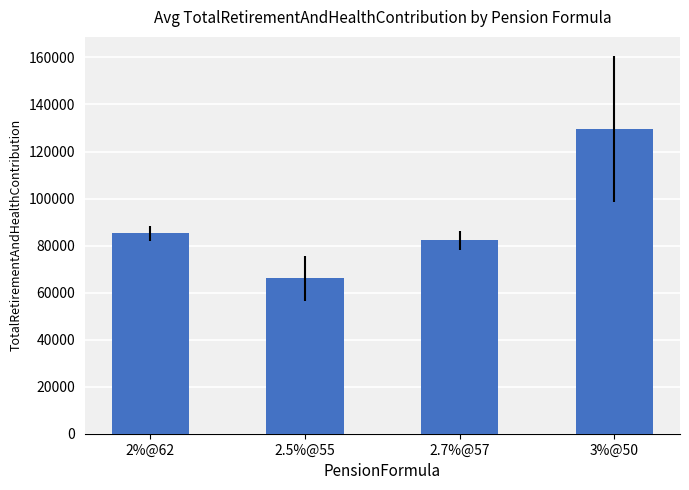

What is the value of the 3rd bar from the left?

82368.0